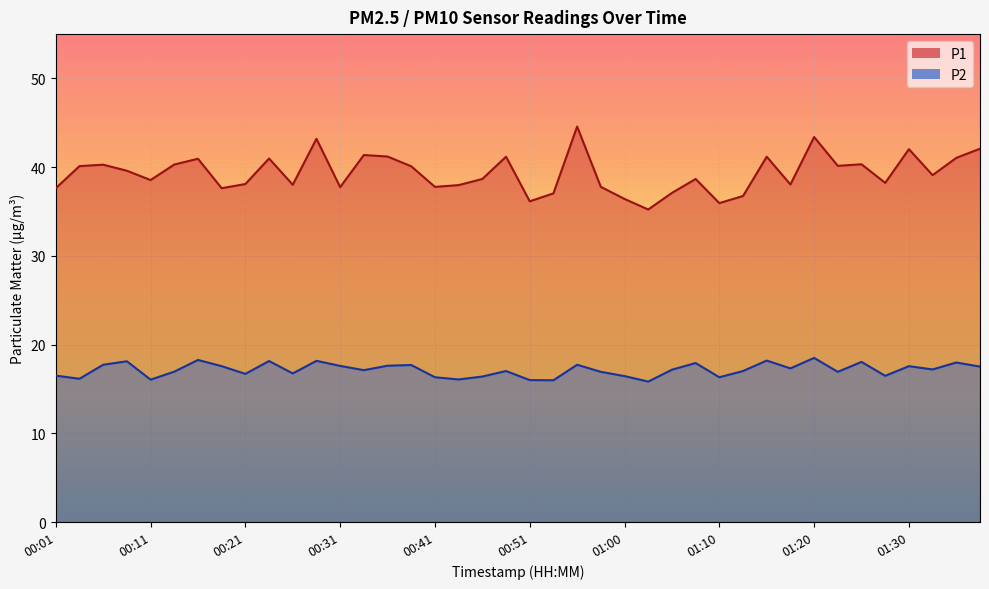

Where is the first local maximum for P1?

00:06